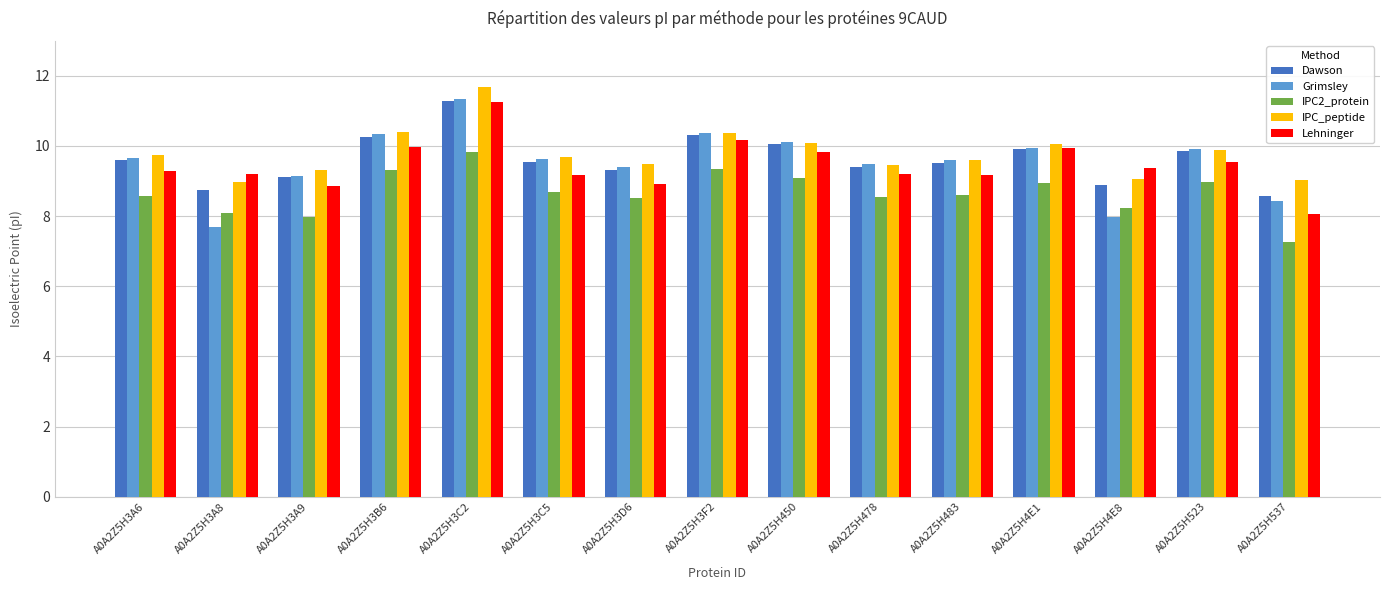

Is it true that IPC2_protein equals 16.6 at A0A2Z5H3F2?

False